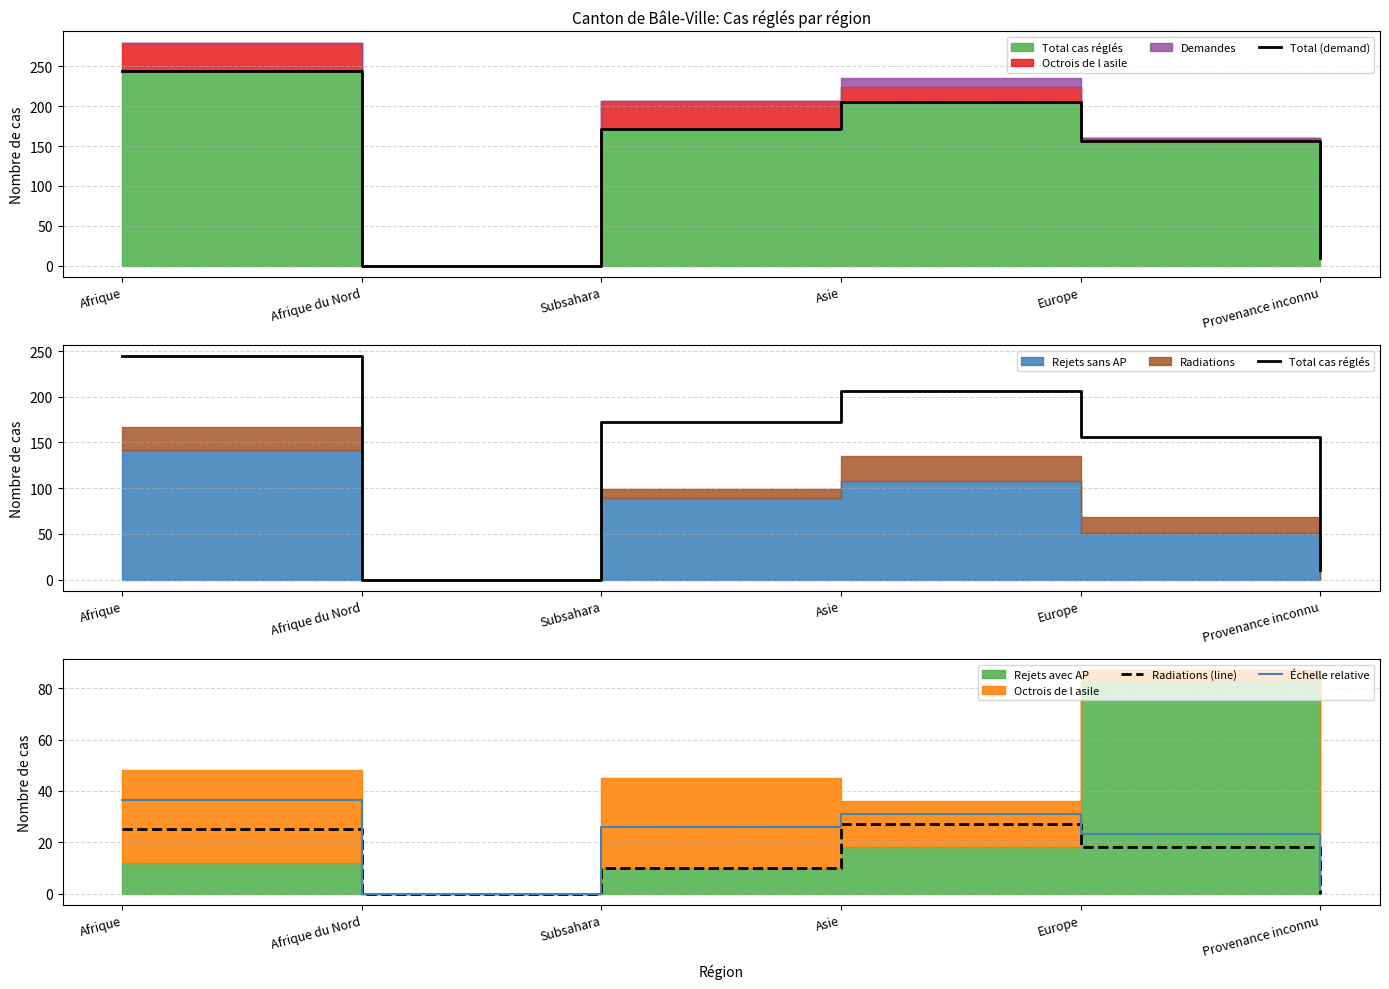

How many values in the Total cas réglés series are below 172?

3